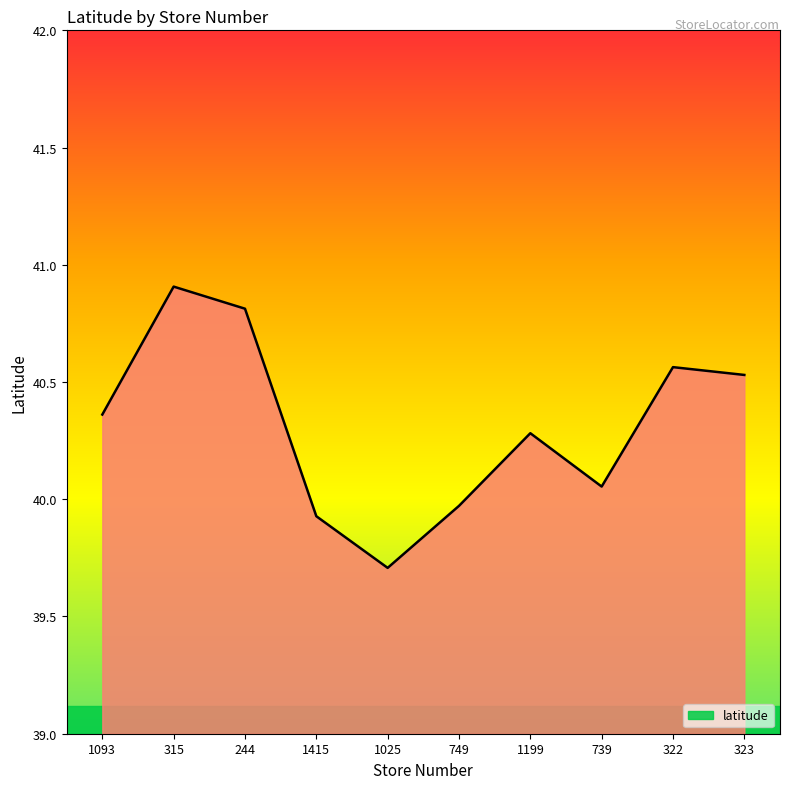

What is the average value?

40.3